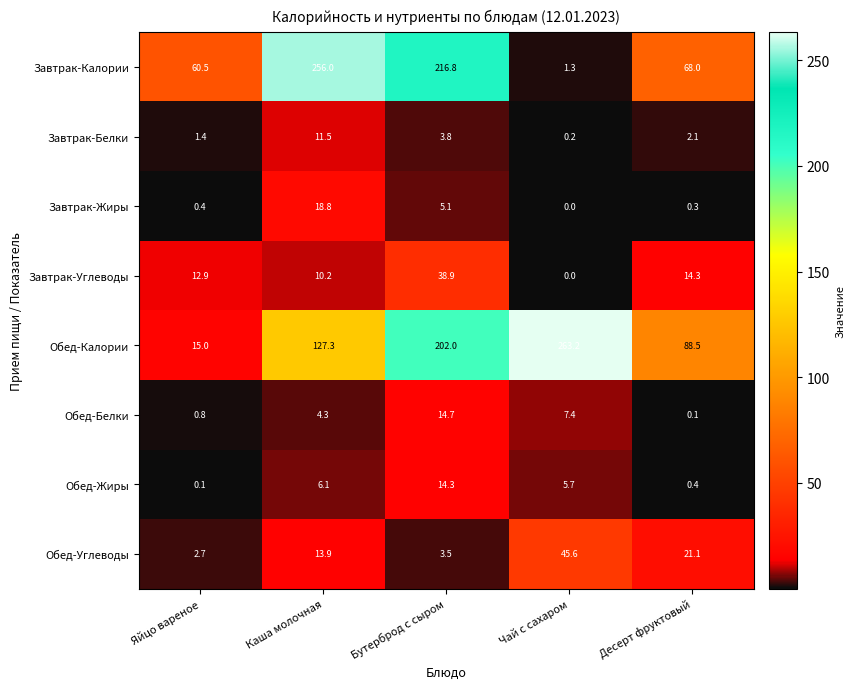

What is the average value of the Обед-Белки series?

5.5